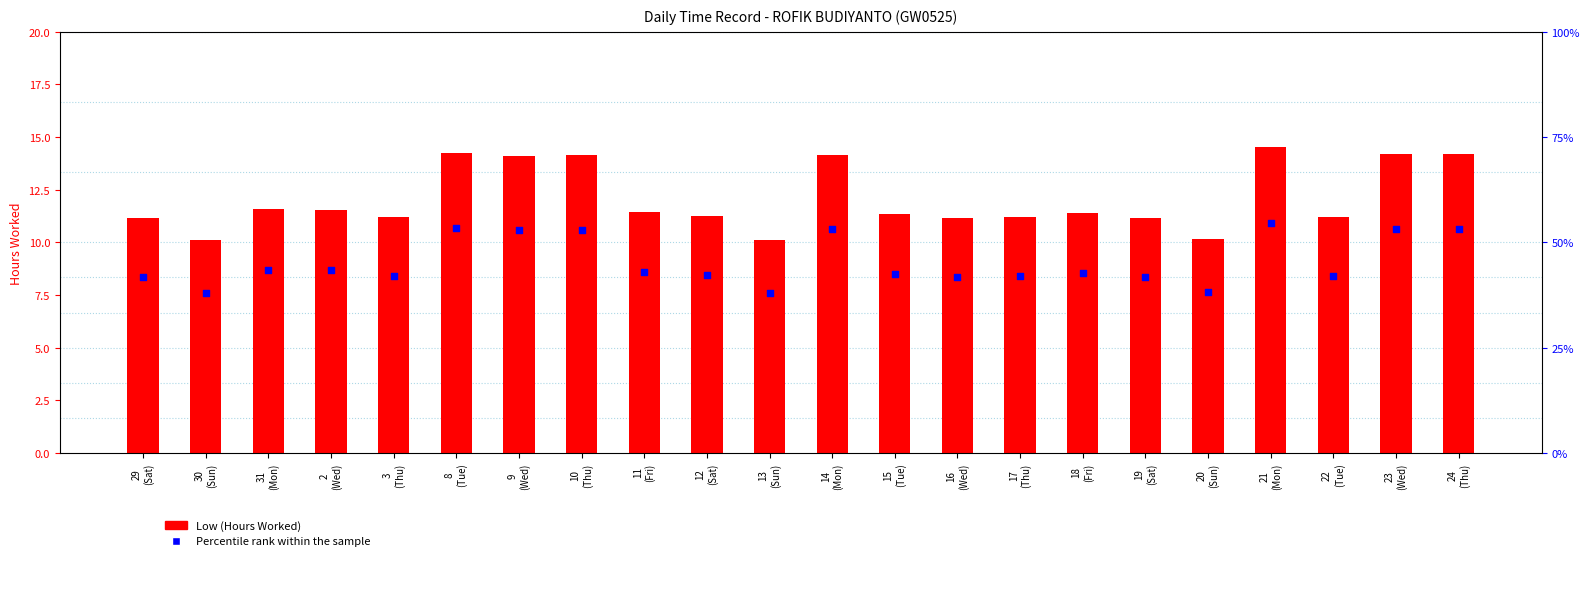

Is the value of Low (Hours Worked) at 20
(Sun) greater than the value of Percentile rank within sample at 30
(Sun)?

Yes